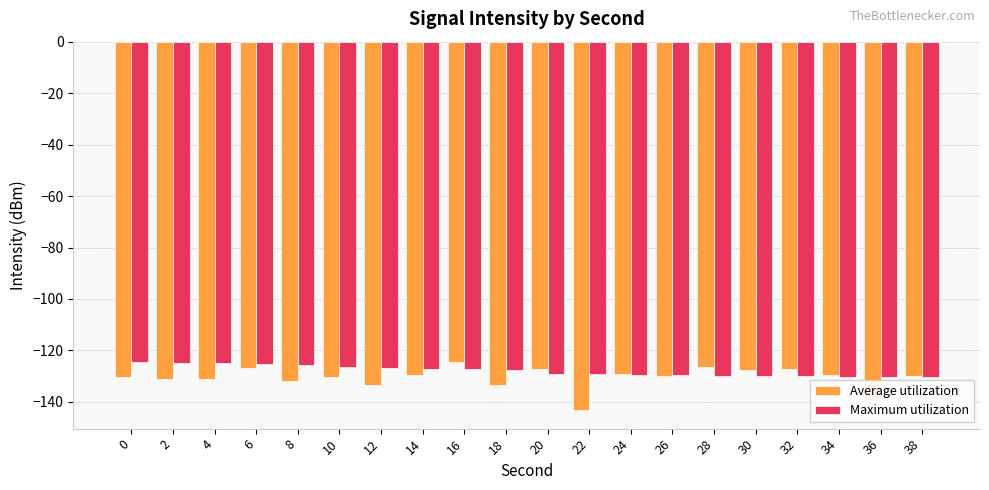

What is the maximum value shown in the chart?

-124.7